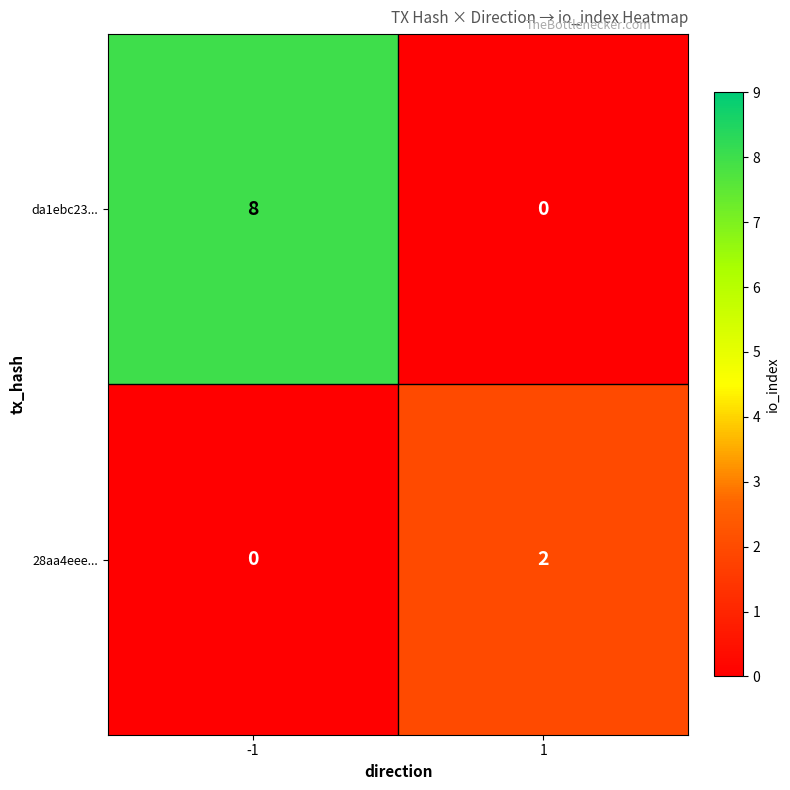

What is the sum of the da1ebc23... values at -1 and 1?

8